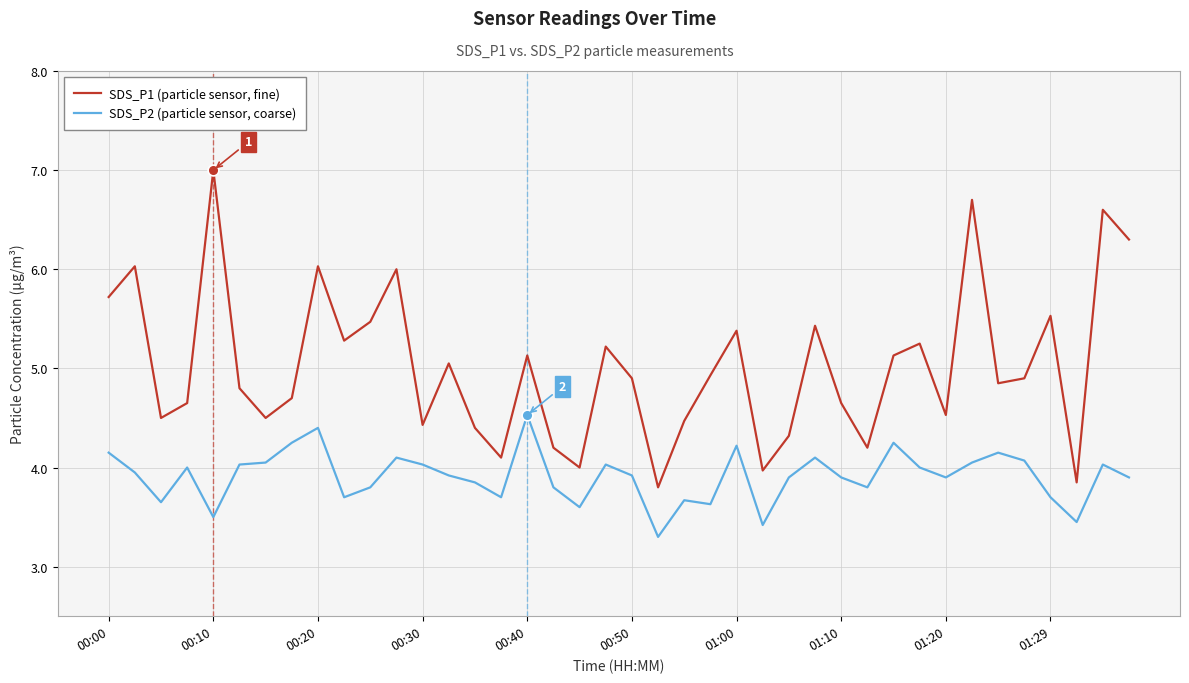

Which series has the largest total across all categories?

SDS_P1 (particle sensor, fine)